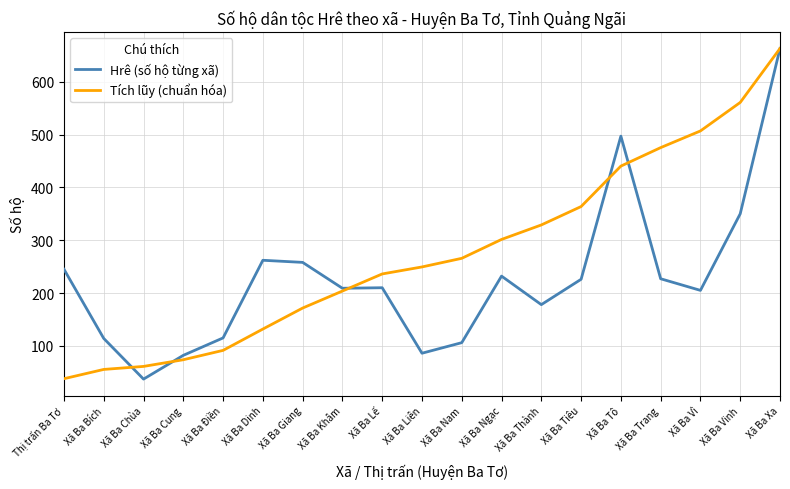

What position from the left is Xã Ba Trang?

16